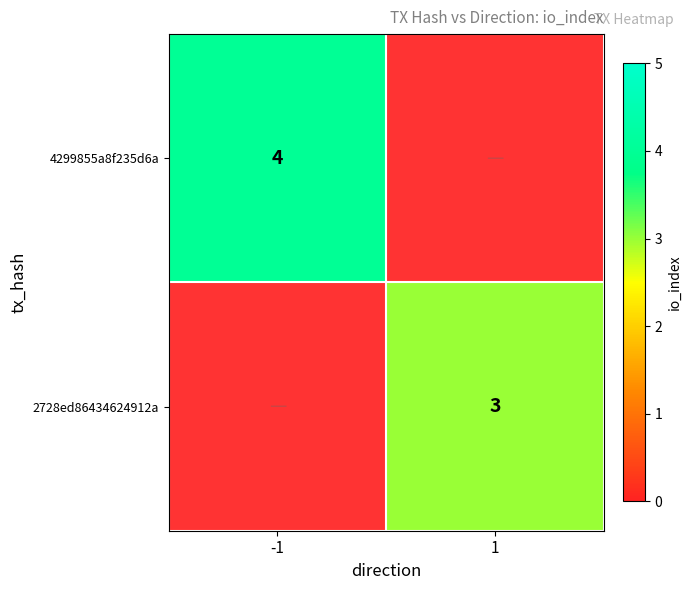

The value of 4299855a8f235d6a at -1 is 6. True or false?

False